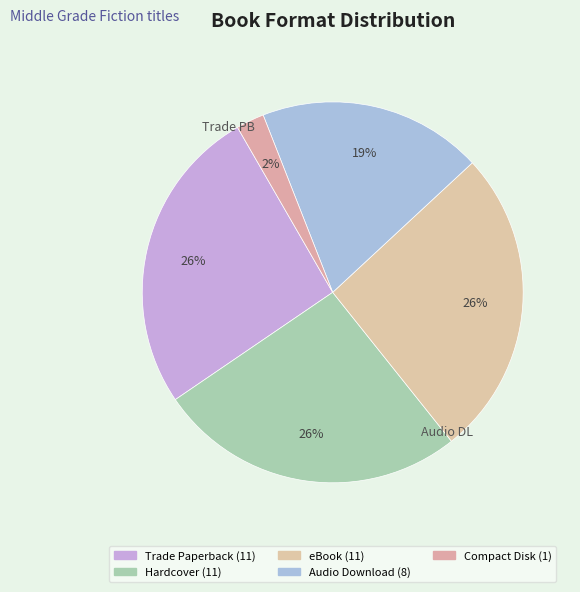

To the nearest percent, what is the difference between the Audio Download and Compact Disk slice percentages?

17%